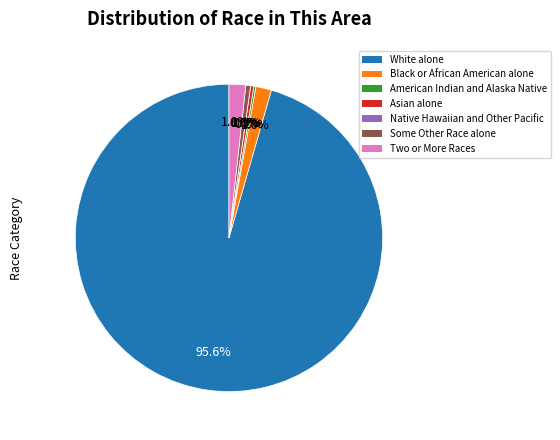

What is the smallest slice in the pie chart?

Native Hawaiian and Other Pacific